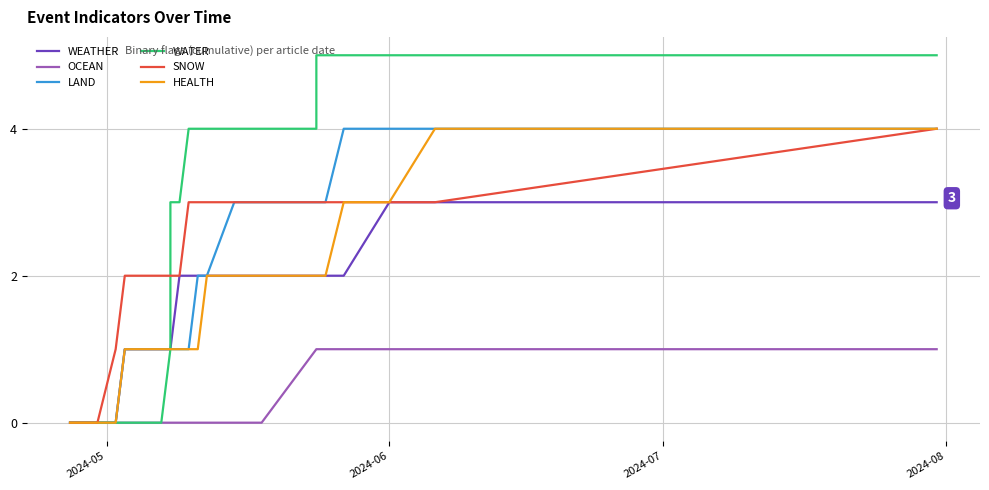

Reading left to right, transcribe all the data shown in this chart.

WEATHER: 0	0	0	1	1	1	1	1	2	2	2	2	2	2	2	2	2	2	3	3	3
OCEAN: 0	0	0	0	0	0	0	0	0	0	0	0	0	0	1	1	1	1	1	1	1
LAND: 0	0	0	1	1	1	1	1	1	1	2	2	3	3	3	3	3	4	4	4	4
WATER: 0	0	0	0	0	1	2	3	3	4	4	4	4	4	4	5	5	5	5	5	5
SNOW: 0	0	1	2	2	2	2	2	2	3	3	3	3	3	3	3	3	3	3	3	4
HEALTH: 0	0	0	1	1	1	1	1	1	1	1	2	2	2	2	2	2	3	3	4	4